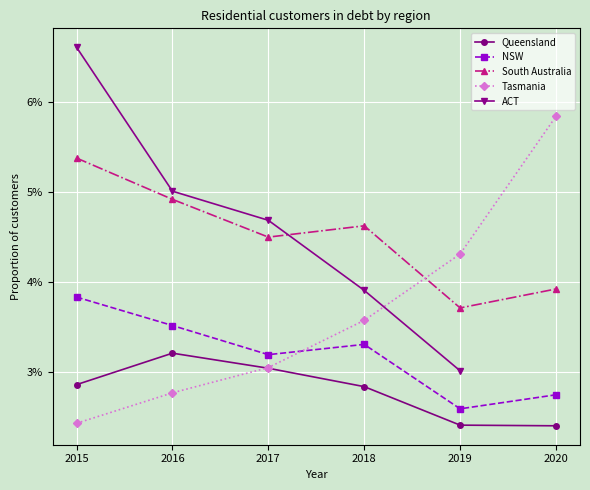

At which label is Tasmania closest to 0?

2015